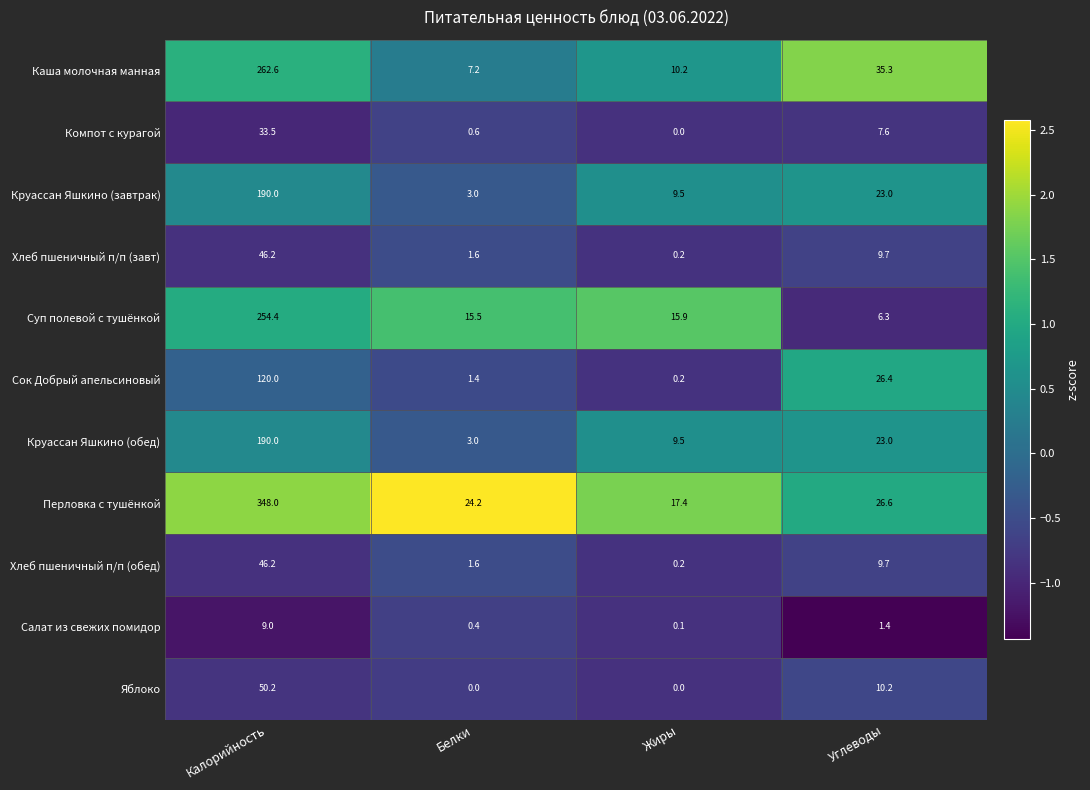

At which label does Хлеб пшеничный п/п (завт) first exceed 9?

Калорийность